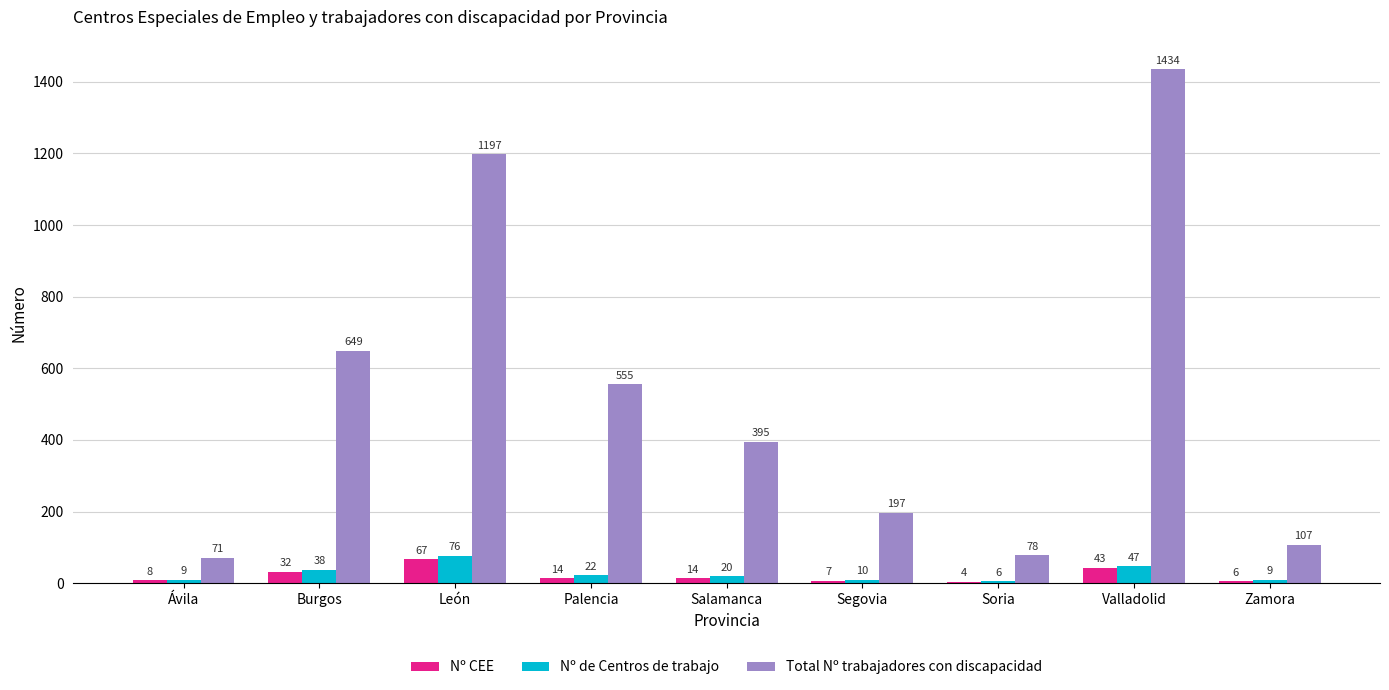

Between Salamanca and Segovia, which series saw the biggest shift?

Total Nº trabajadores con discapacidad